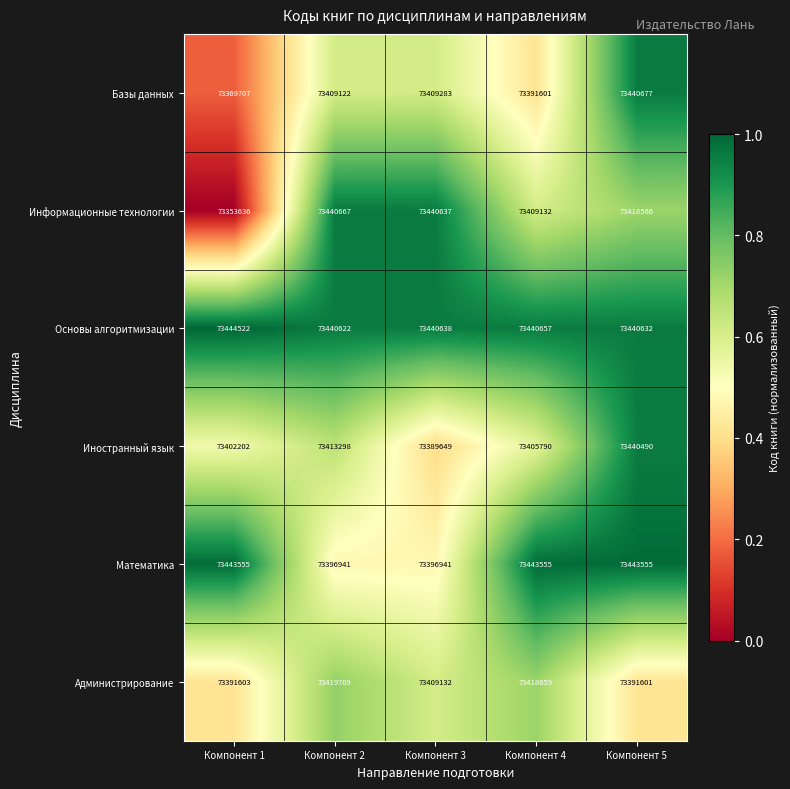

Which series has the widest spread of values?

Информационные технологии